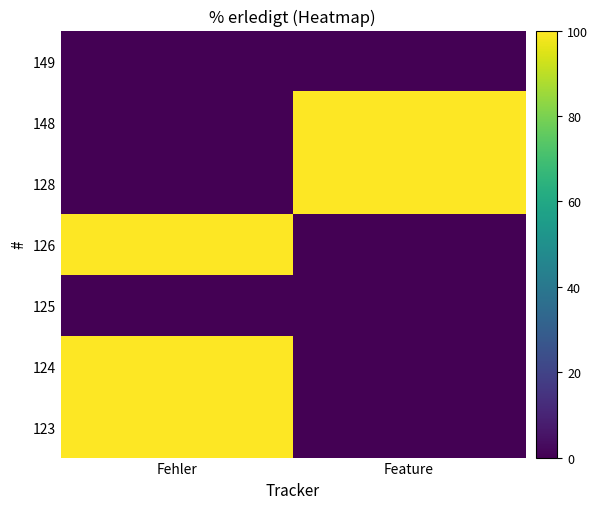

At which category is the sum across all series the highest?

Fehler